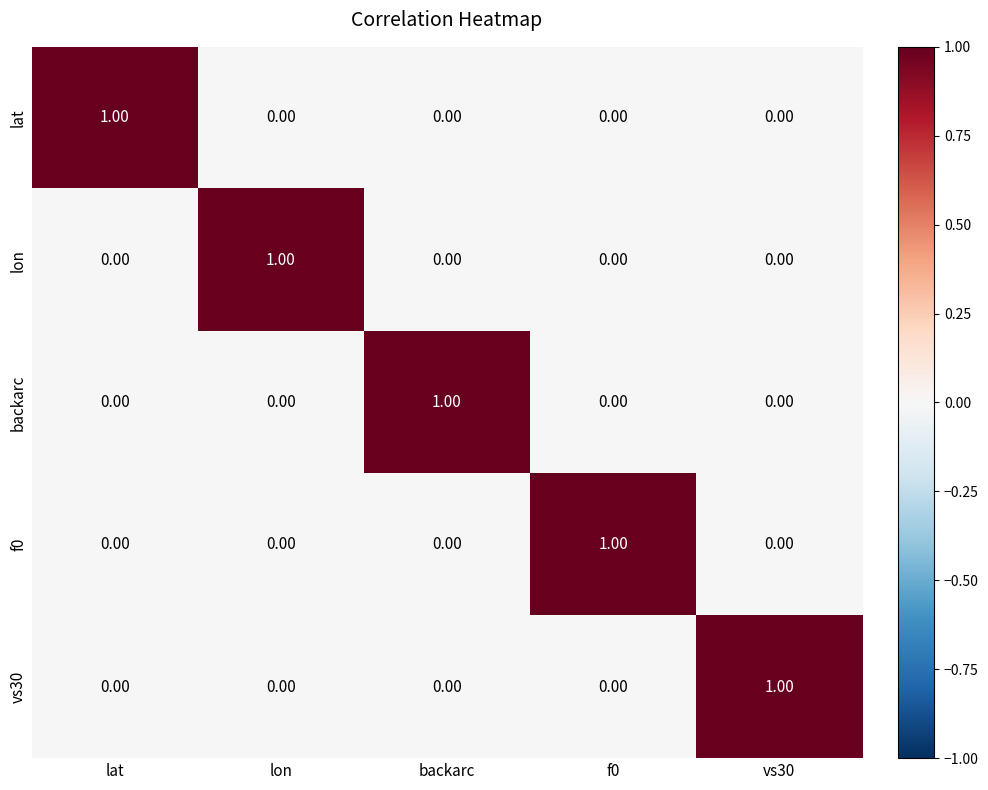

What is the greatest value displayed?

1